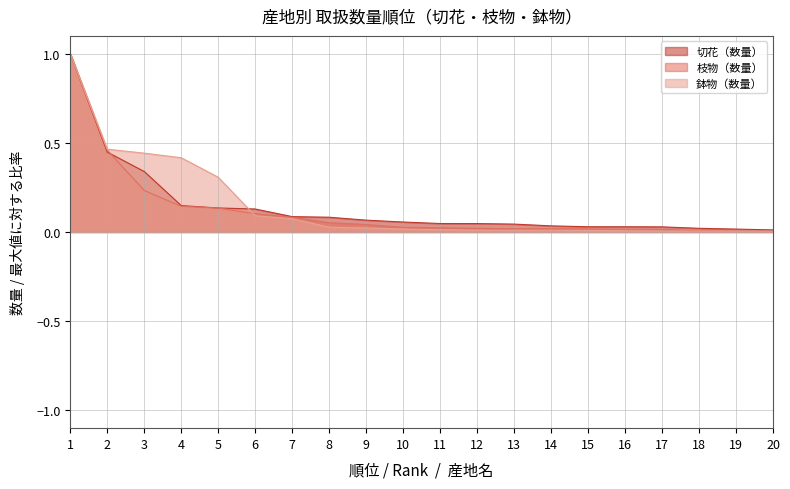

At which category is the sum across all series the highest?

1